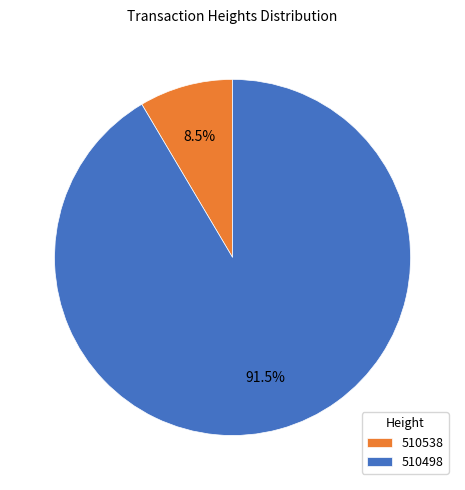

Is the sum of 510538 and 510498 greater than half?

Yes